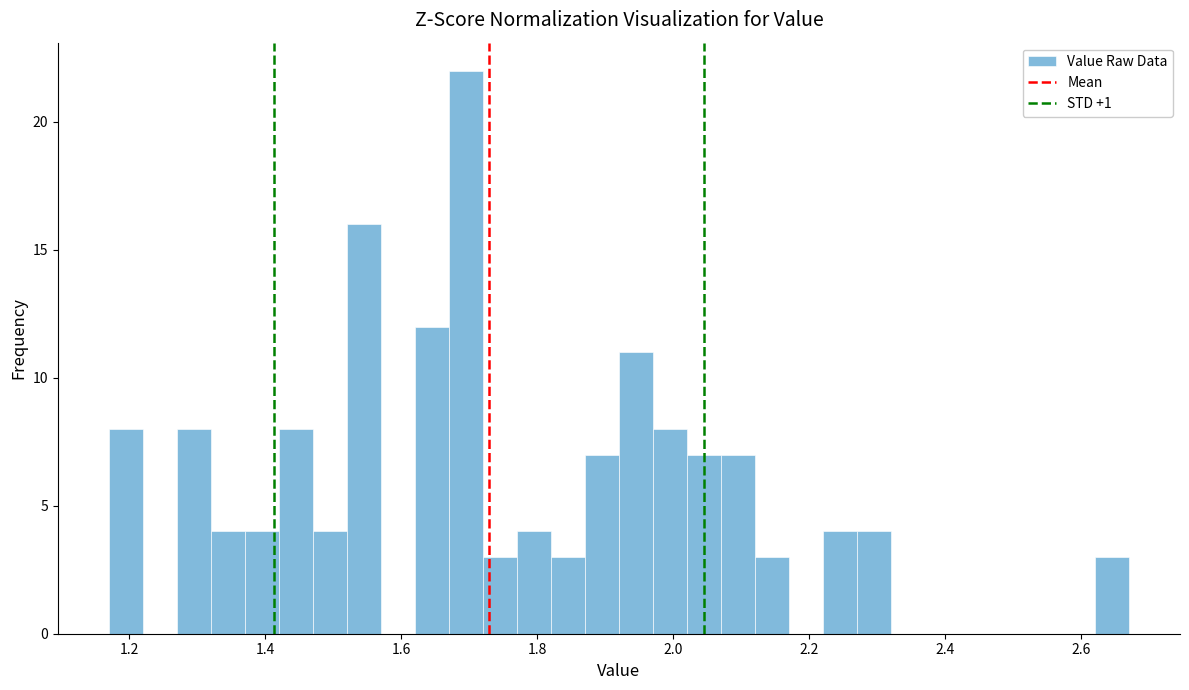

Read against the x-axis, roughly where is the centre of the tallest bar?

1.70